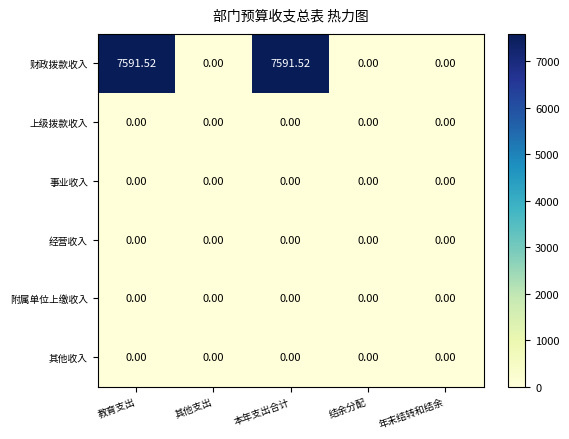

Which series has the largest total across all categories?

财政拨款收入